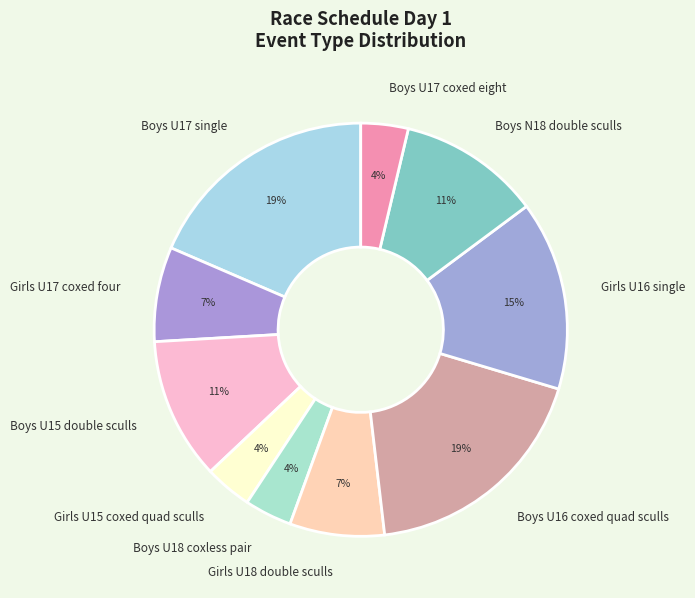

Between Girls U16 single and Boys U17 single, which is larger?

Boys U17 single